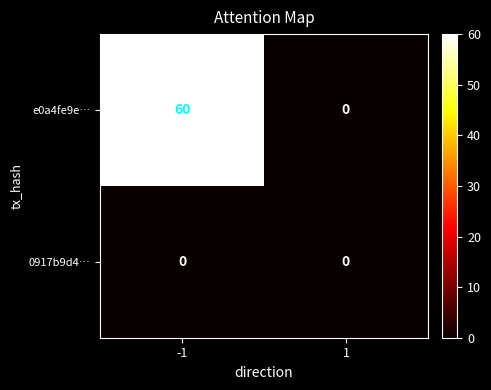

What is the sum of the e0a4fe9e… values at -1 and 1?

60